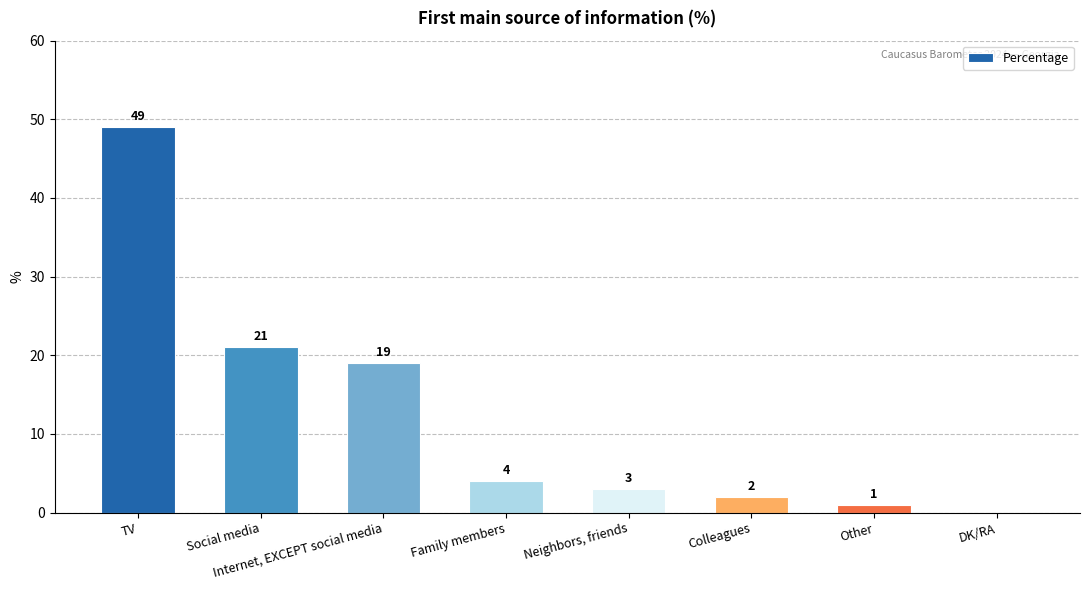

What is the approximate value at Family members, to the nearest 5?

5